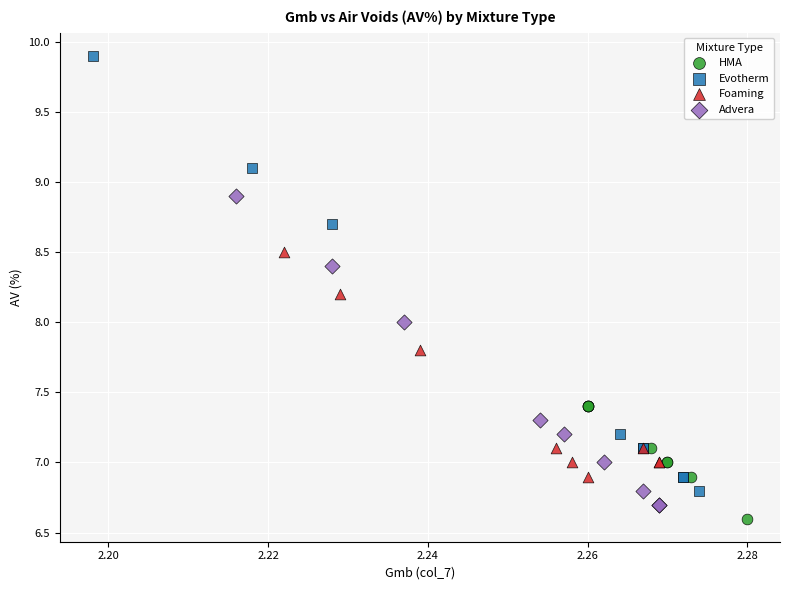

Which series has the largest Y range (max minus min)?

Evotherm